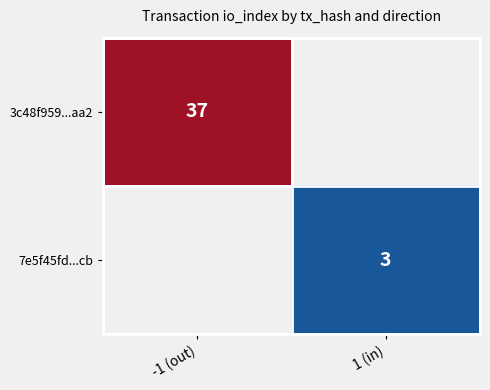

The value of 7e5f45fd...cb at 1 (in) is 3. True or false?

True